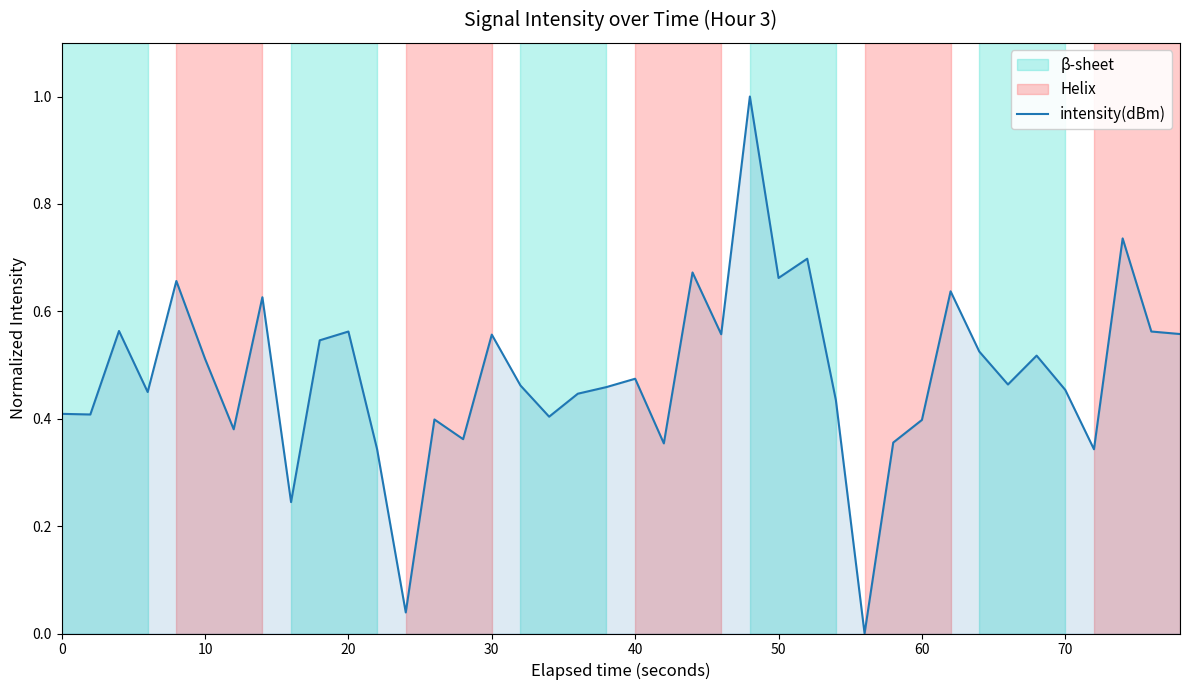

What is the greatest value displayed?

1.0